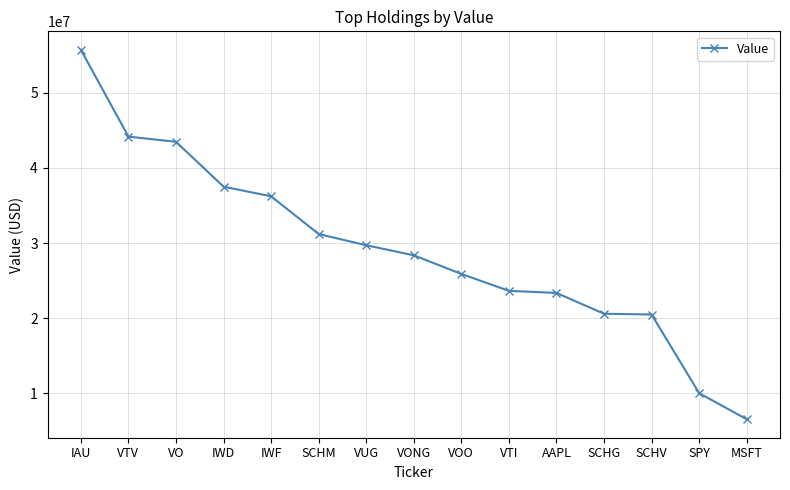

Is it true that the value at IWF is 36226000?

True